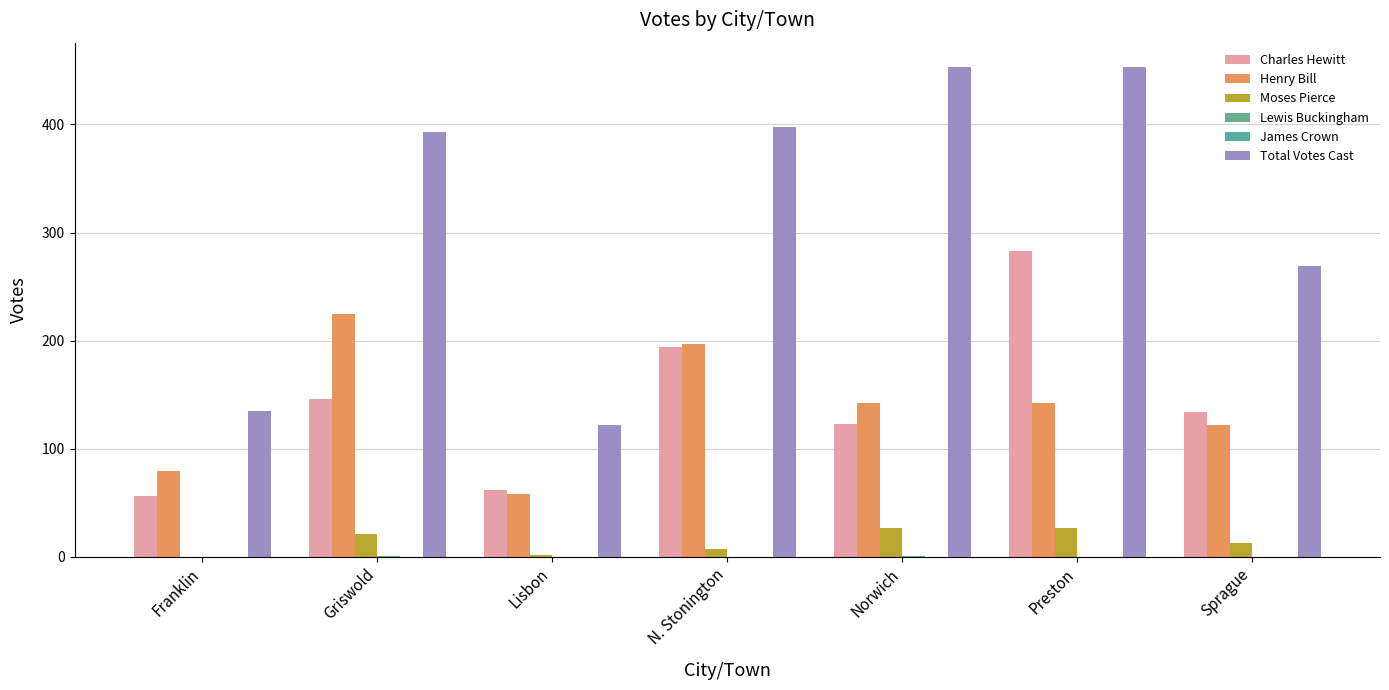

Count the number of data series in this chart.

5